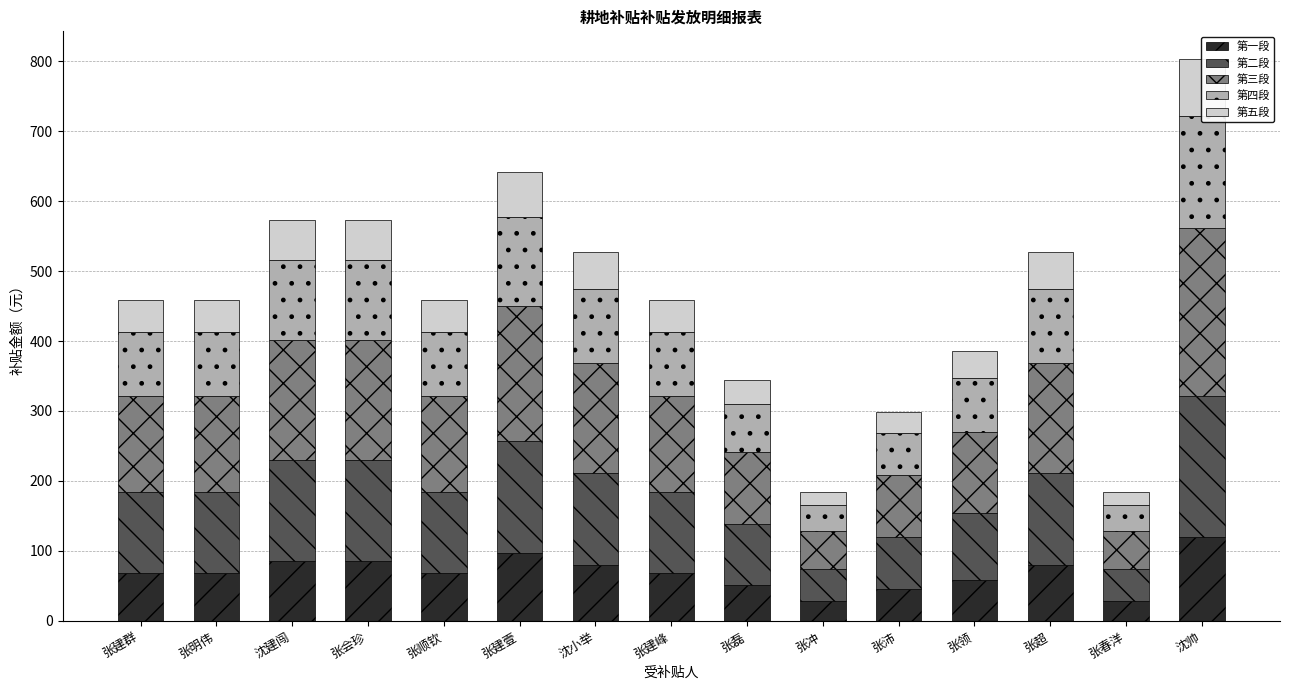

The value of 第三段 at 张顺钦 is 243.2. True or false?

False